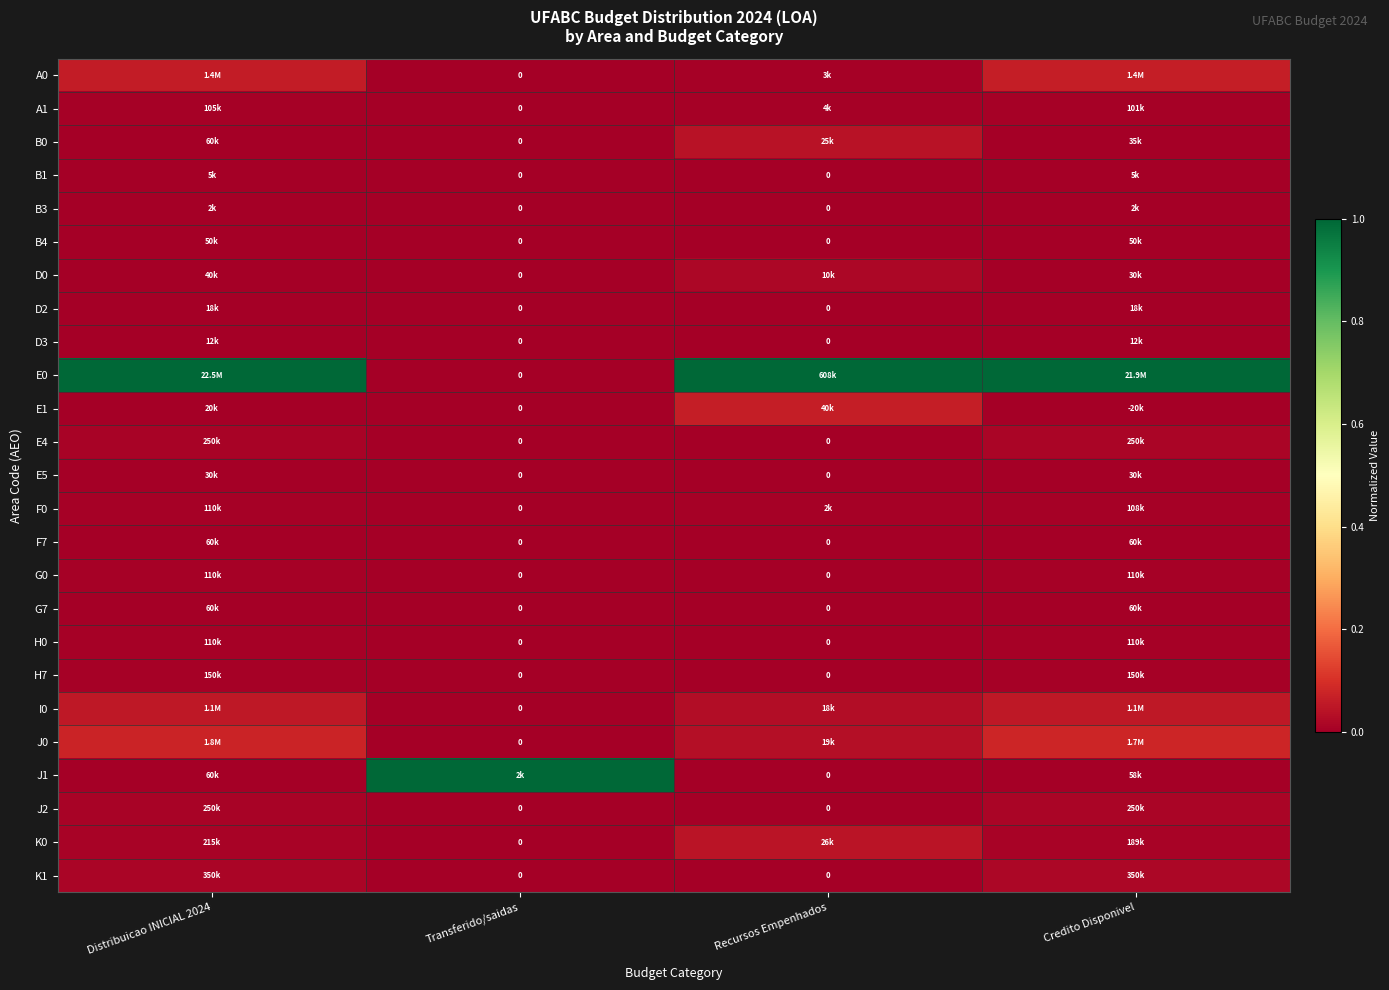

Which category has the highest value across all series?

Distribuicao INICIAL 2024